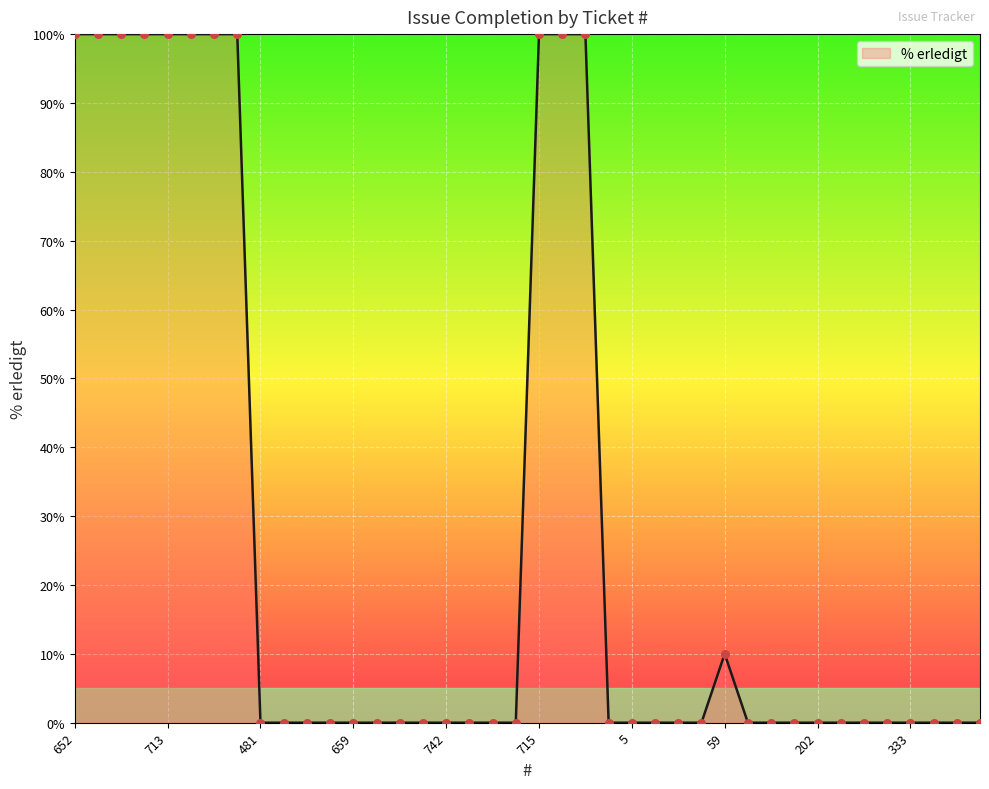

What is the difference between the maximum and minimum values?

100